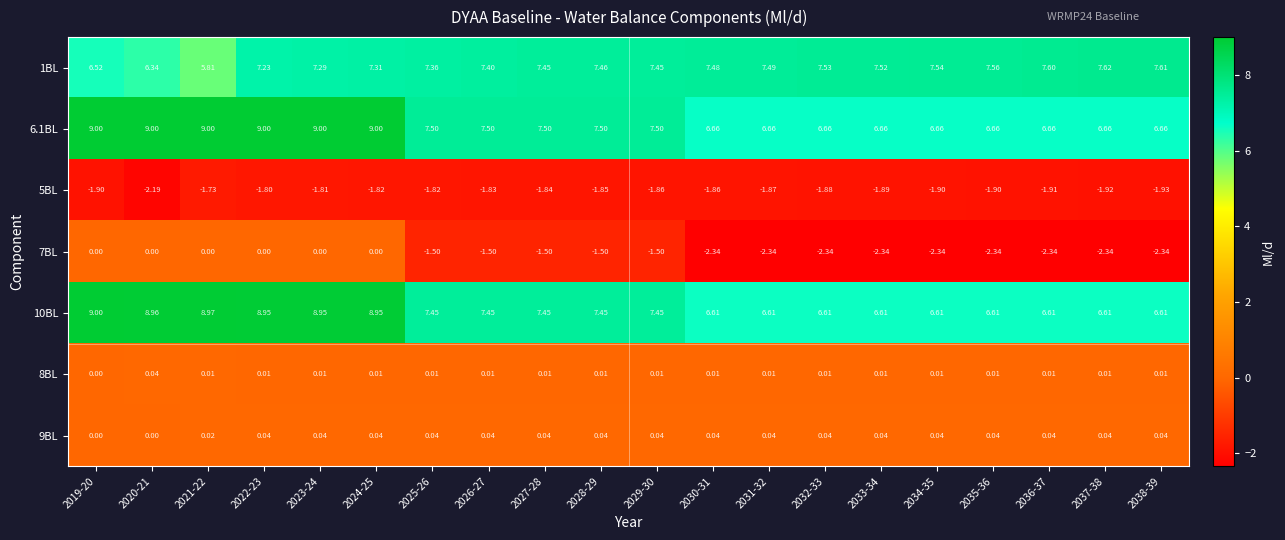

What is the greatest value displayed?

9.0